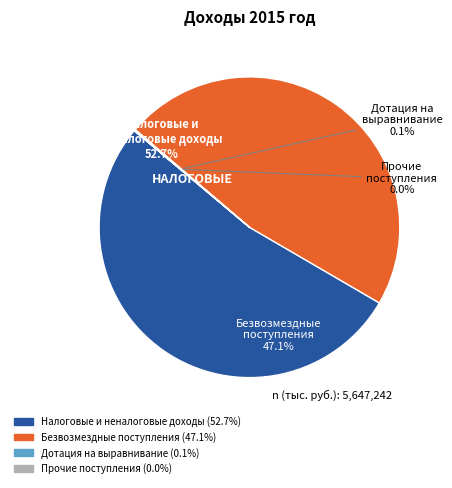

To the nearest percent, what is the average slice percentage?

25%